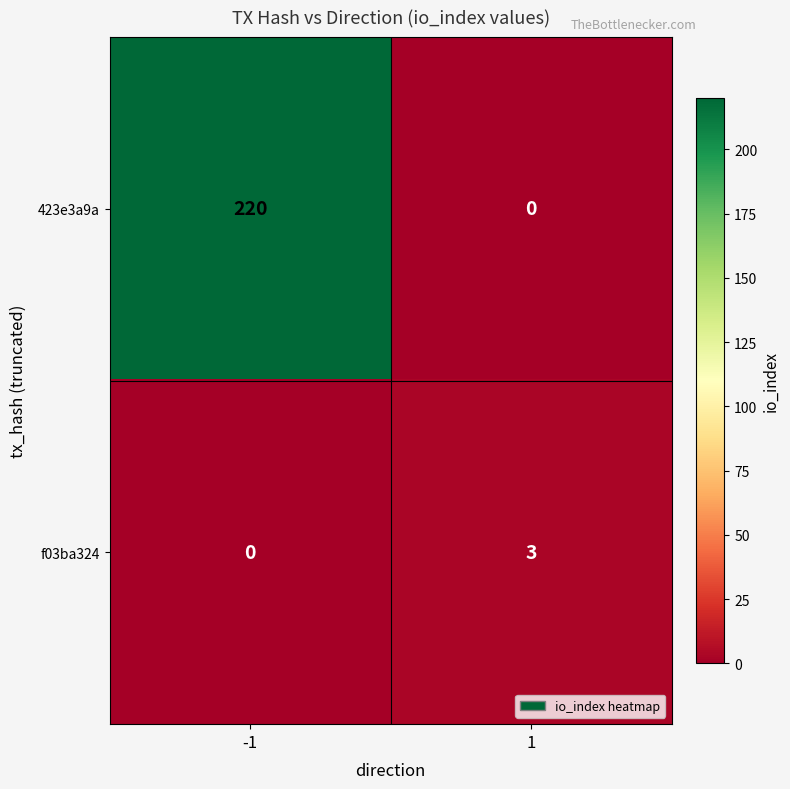

List the series in order of their peak value, lowest first.

f03ba324, 423e3a9a